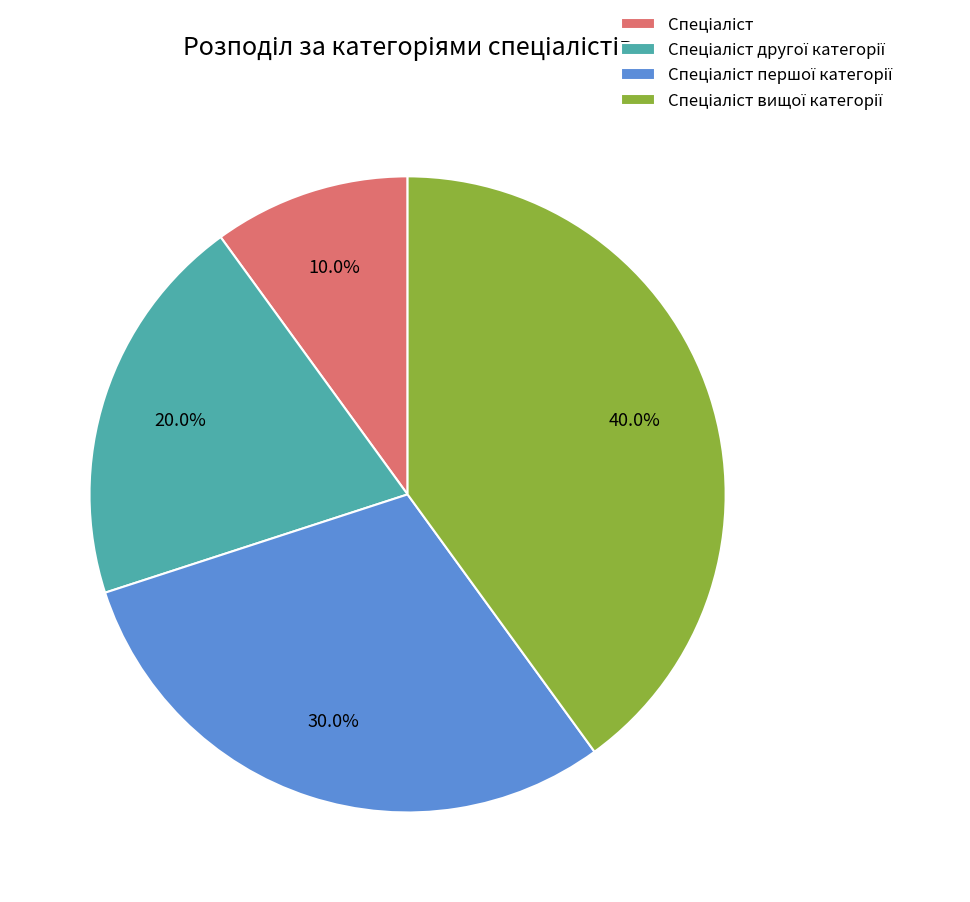

Is there a majority slice in this chart?

No